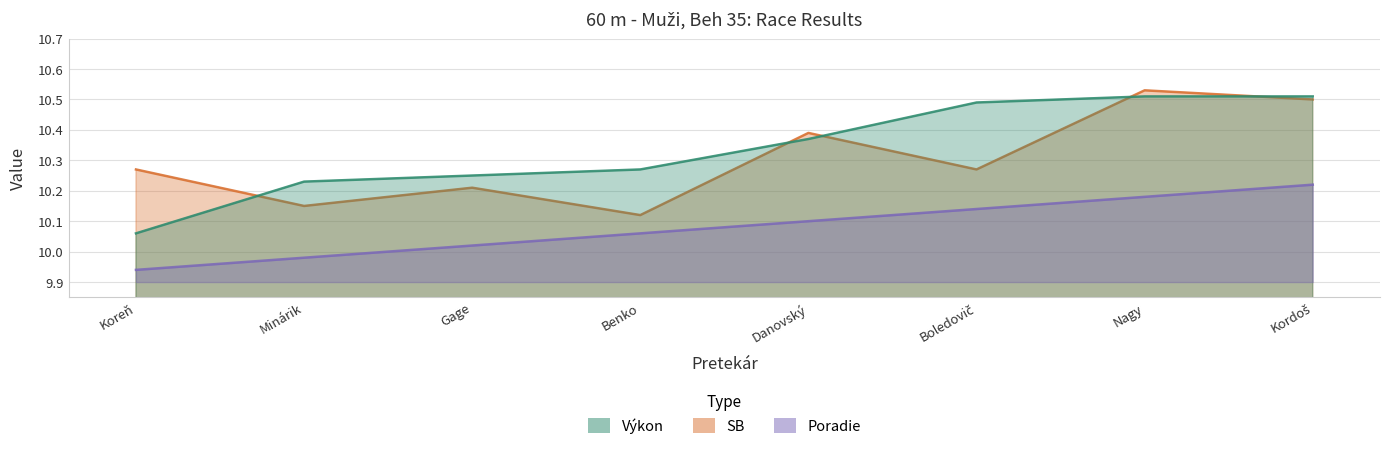

At how many categories does at least one series exceed 10?

8